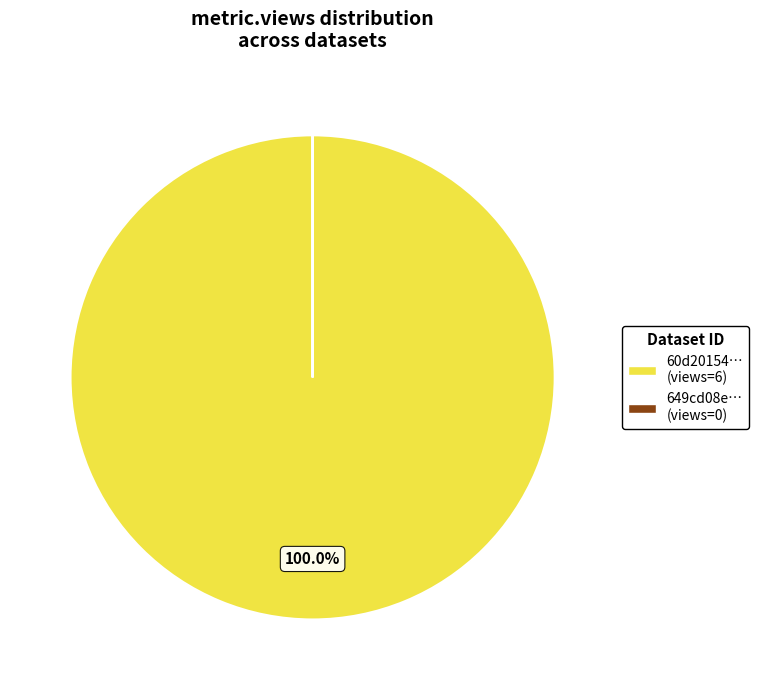

Is there a majority slice in this chart?

Yes